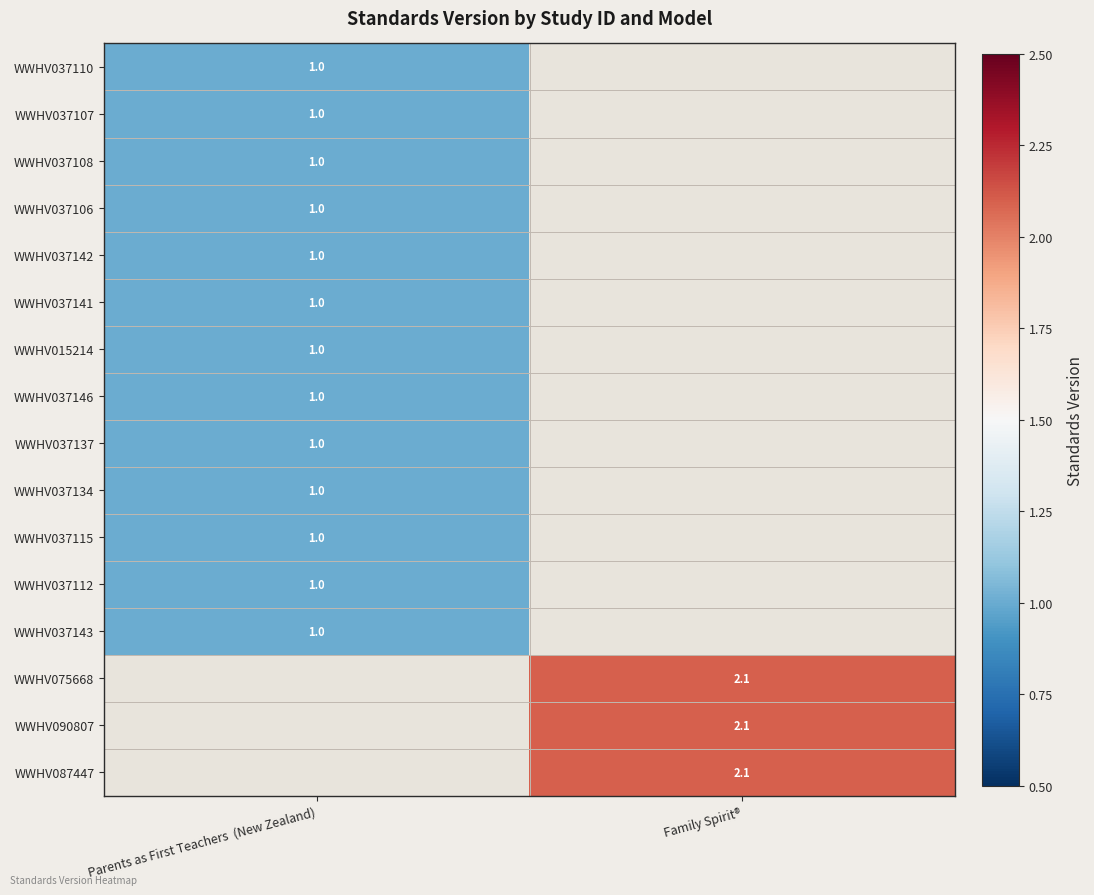

How many series are shown in this chart?

16